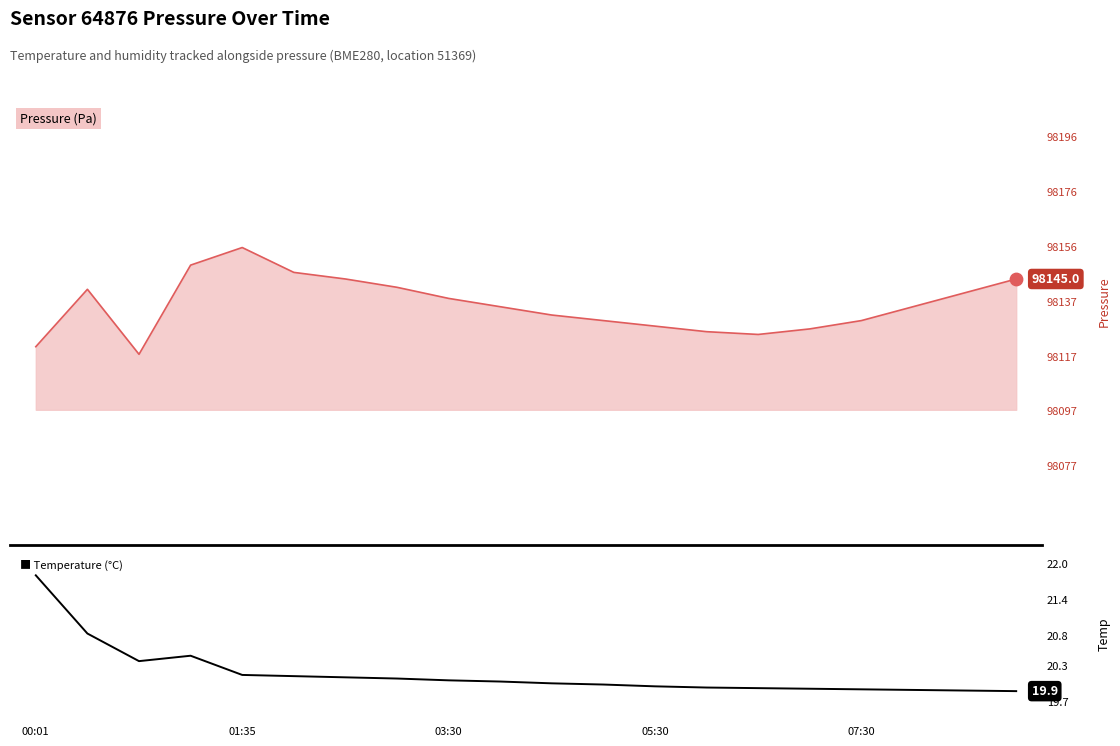

Which has a higher value, 00:01 or 01:35?

00:01